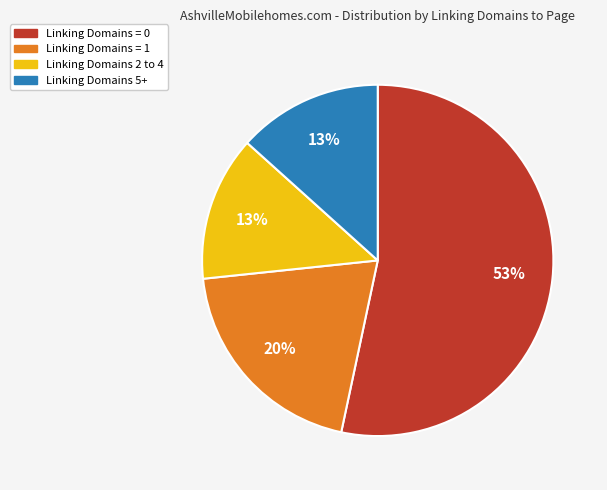

How many slices are in this pie chart?

4